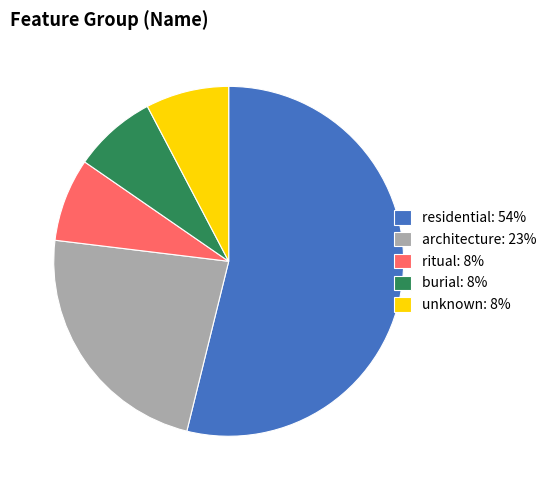

The ritual slice represents 8% of the pie. True or false?

True